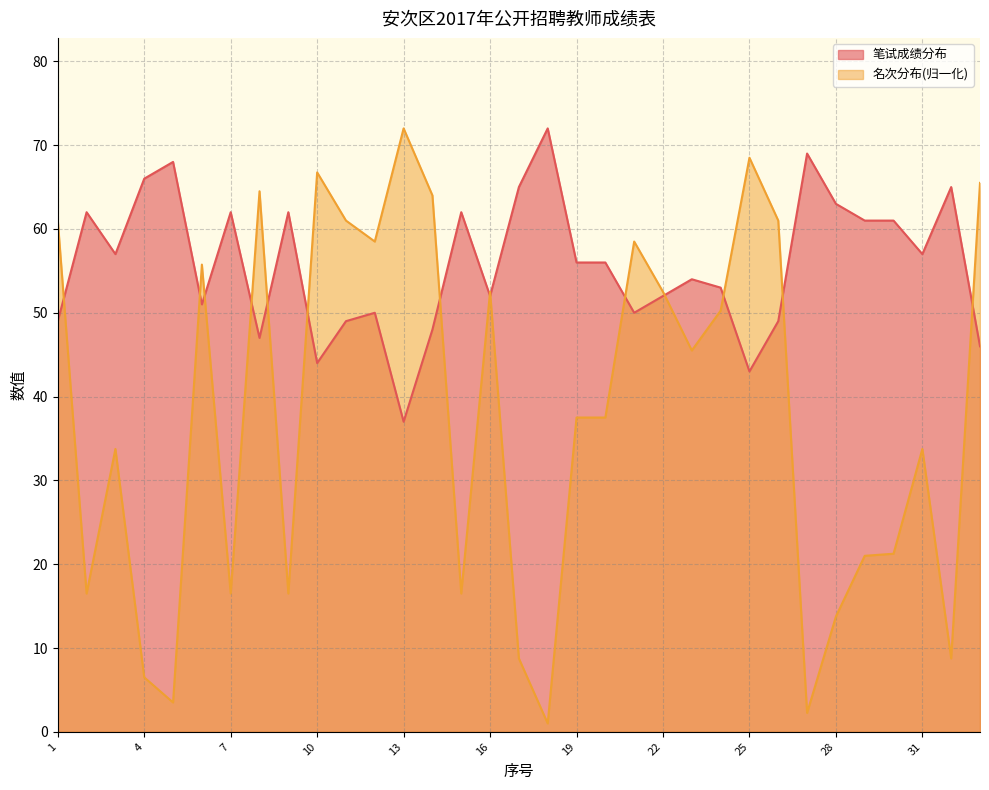

Reading left to right, transcribe all the data shown in this chart.

笔试成绩分布: 49.0	62.0	57.0	66.0	68.0	51.0	62.0	47.0	62.0	44.0	49.0	50.0	37.0	48.0	62.0	52.0	65.0	72.0	56.0	56.0	50.0	52.0	54.0	53.0	43.0	49.0	69.0	63.0	61.0	61.0	57.0	65.0	46.0
名次分布: 61.0	16.5	33.8	6.5	3.5	55.8	16.5	64.5	16.5	66.8	61.0	58.5	72.0	64.0	16.5	52.5	8.8	1.0	37.5	37.5	58.5	52.5	45.5	50.2	68.5	61.0	2.2	13.8	21.0	21.2	33.8	8.8	65.5